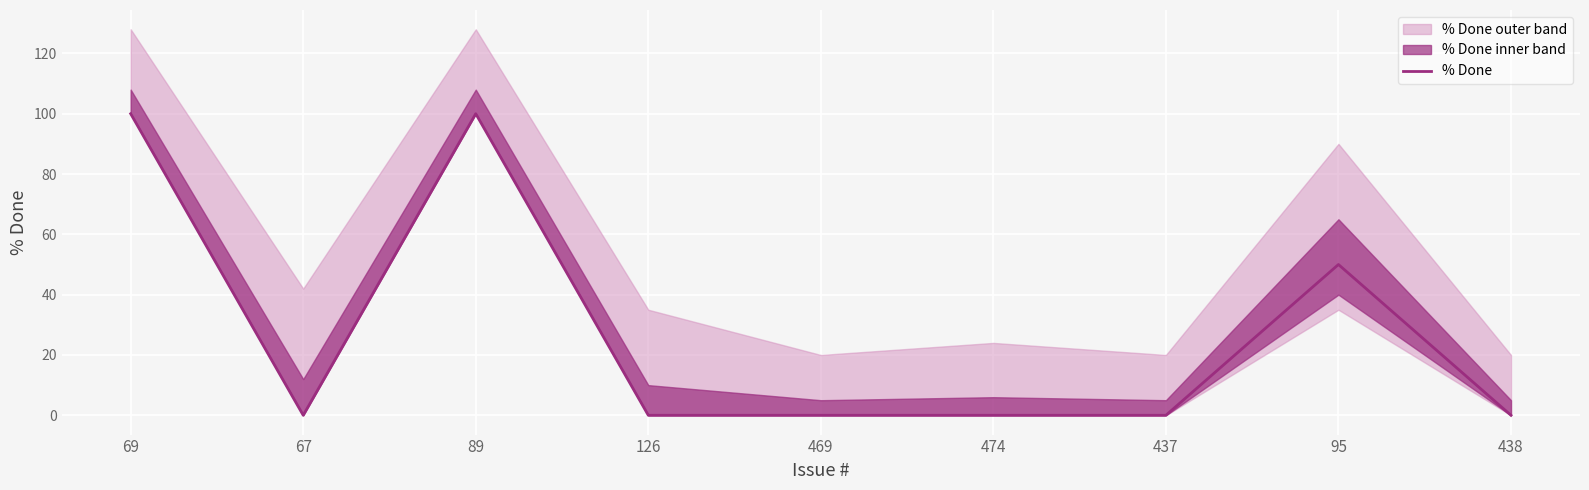

What is the label of the 3rd point from the left?

89